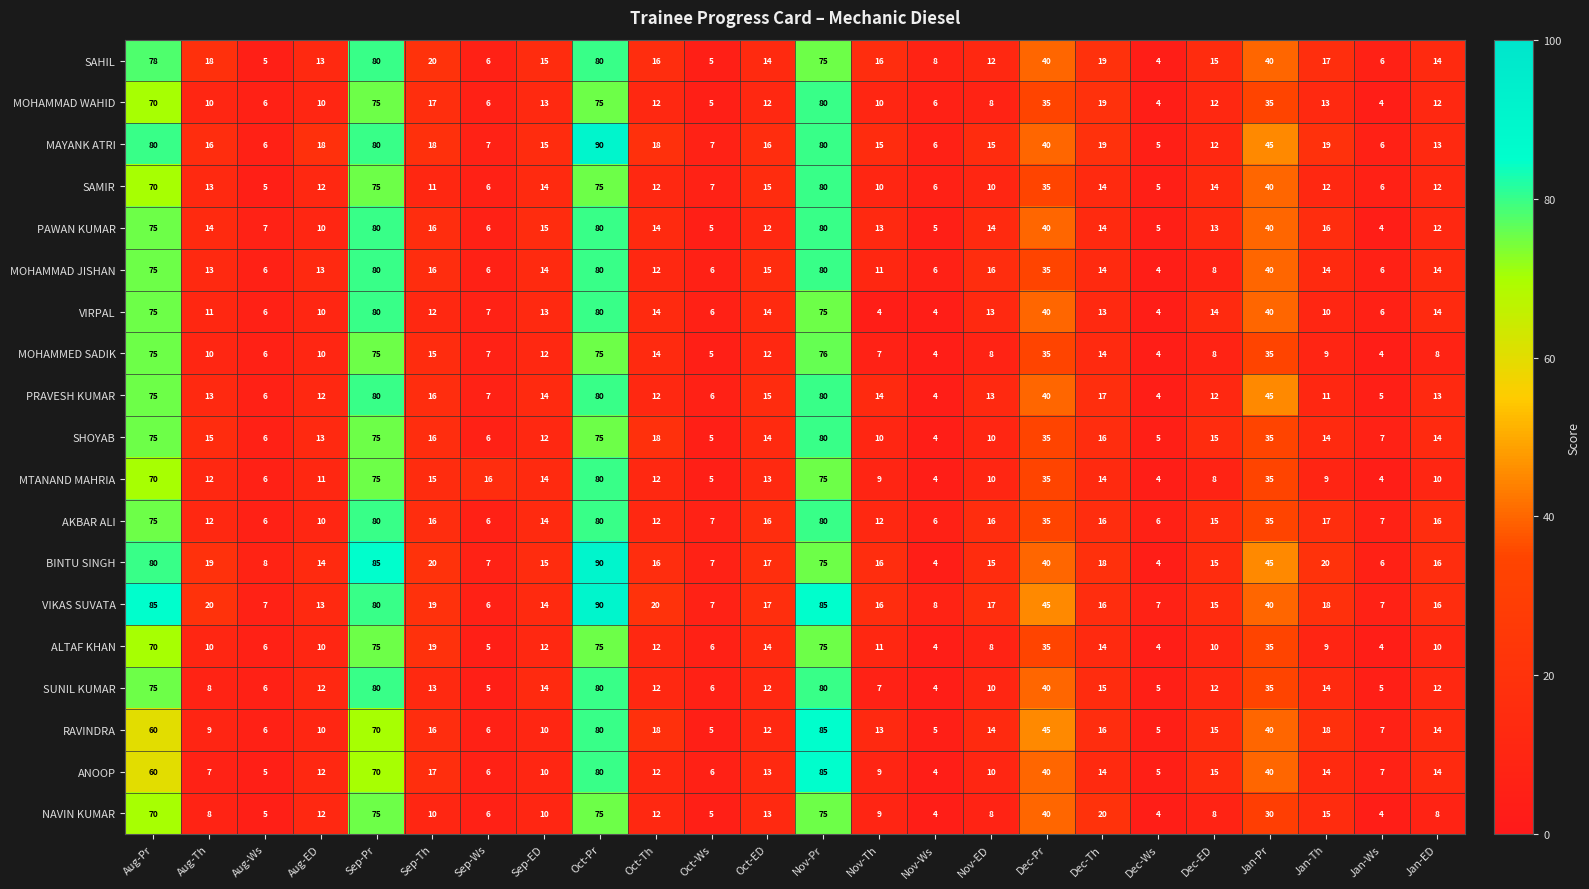

At which category does the chart reach its peak across all series?

Oct-Pr